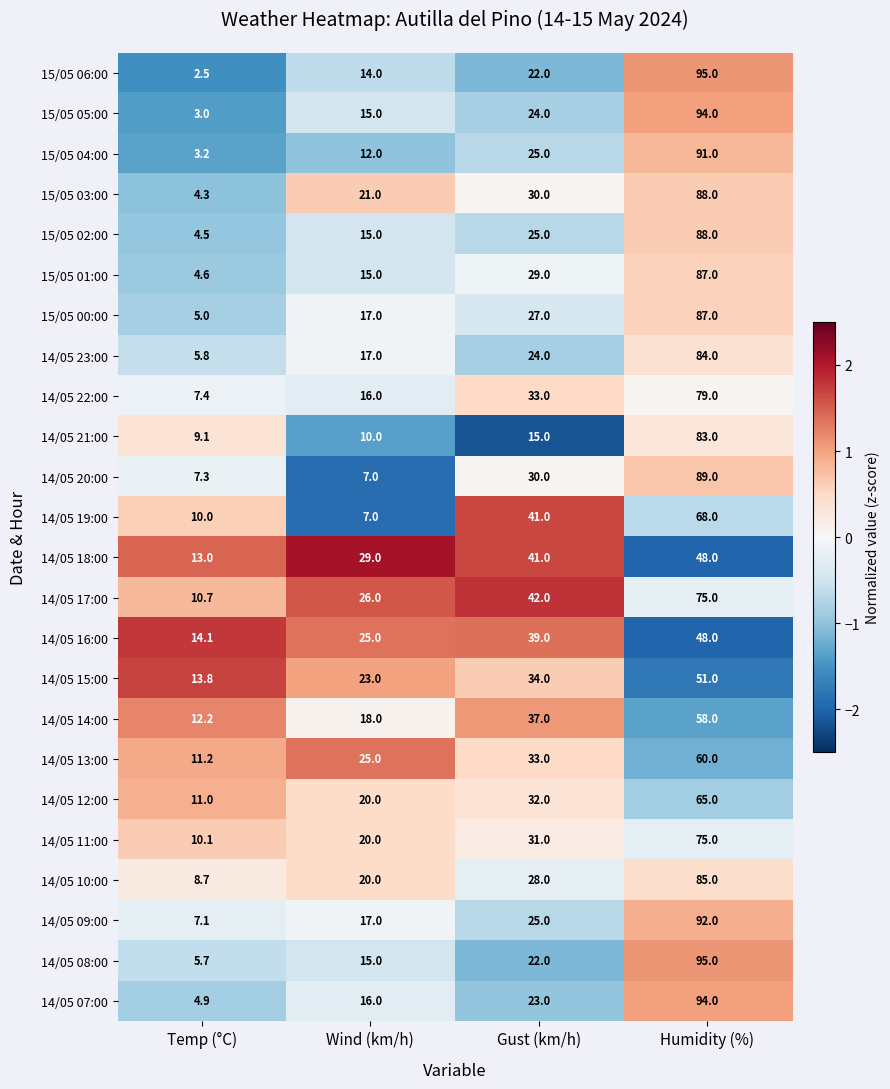

What is the difference between the highest and lowest values at Humidity (%)?

47.0